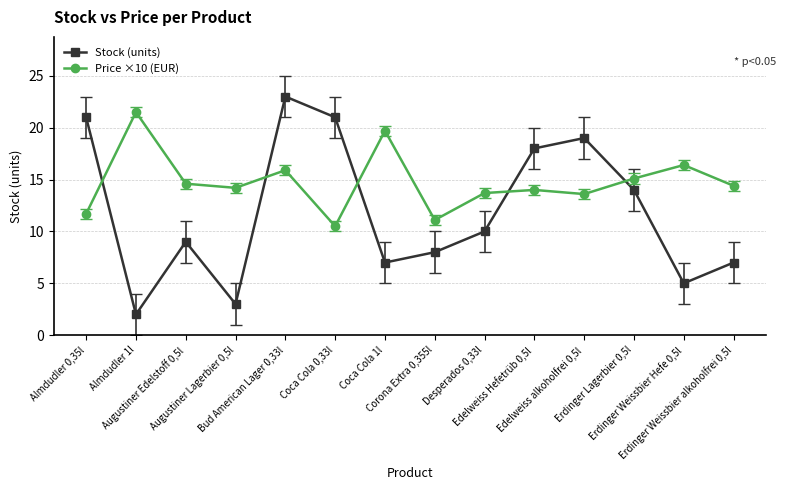

List the series in order of their overall mean, highest first.

Price ×10 (EUR), Stock (units)